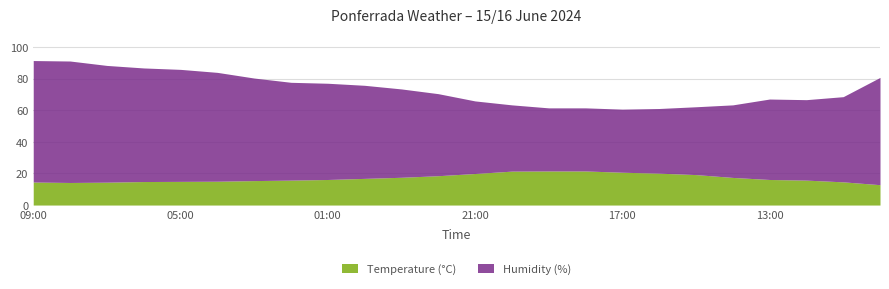

How many lines are shown in the chart?

2